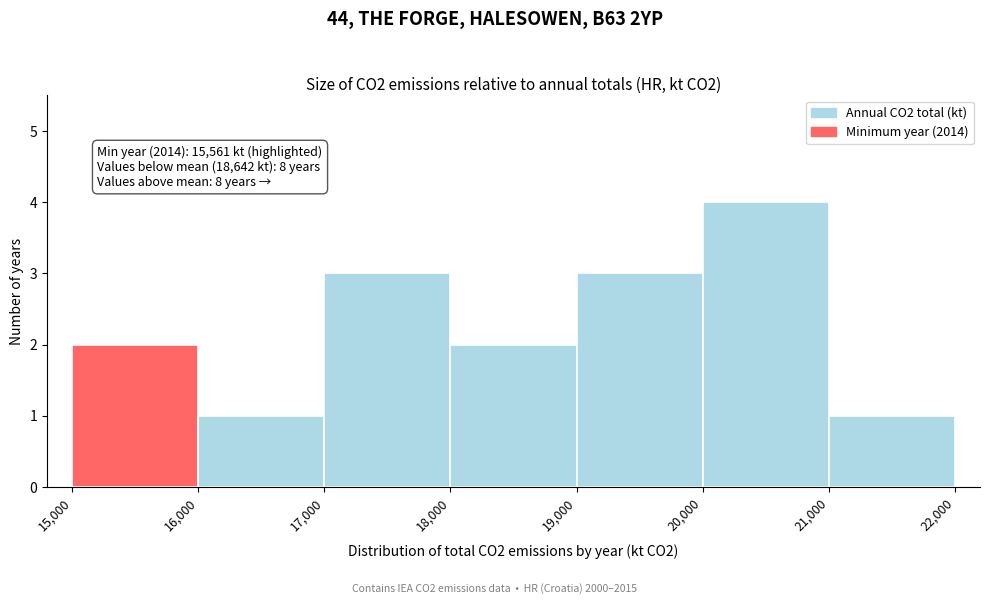

Which range on the x-axis has the tallest bar?

20,000 to 21,000